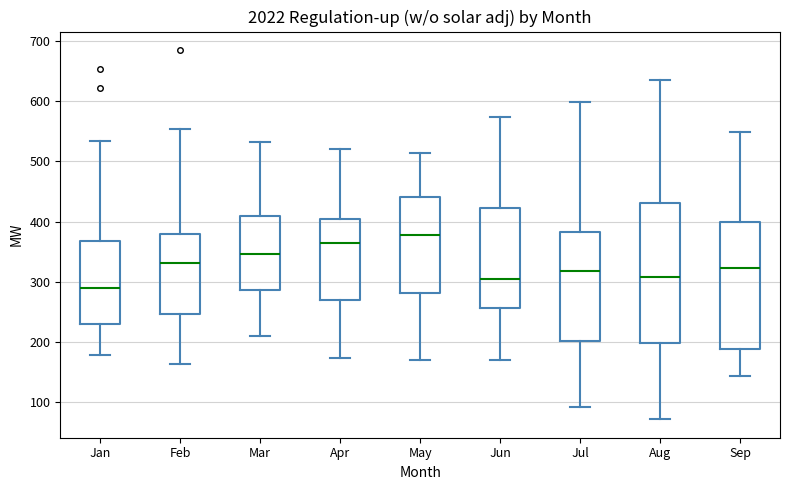

Which box's median line is the lowest?

Jan